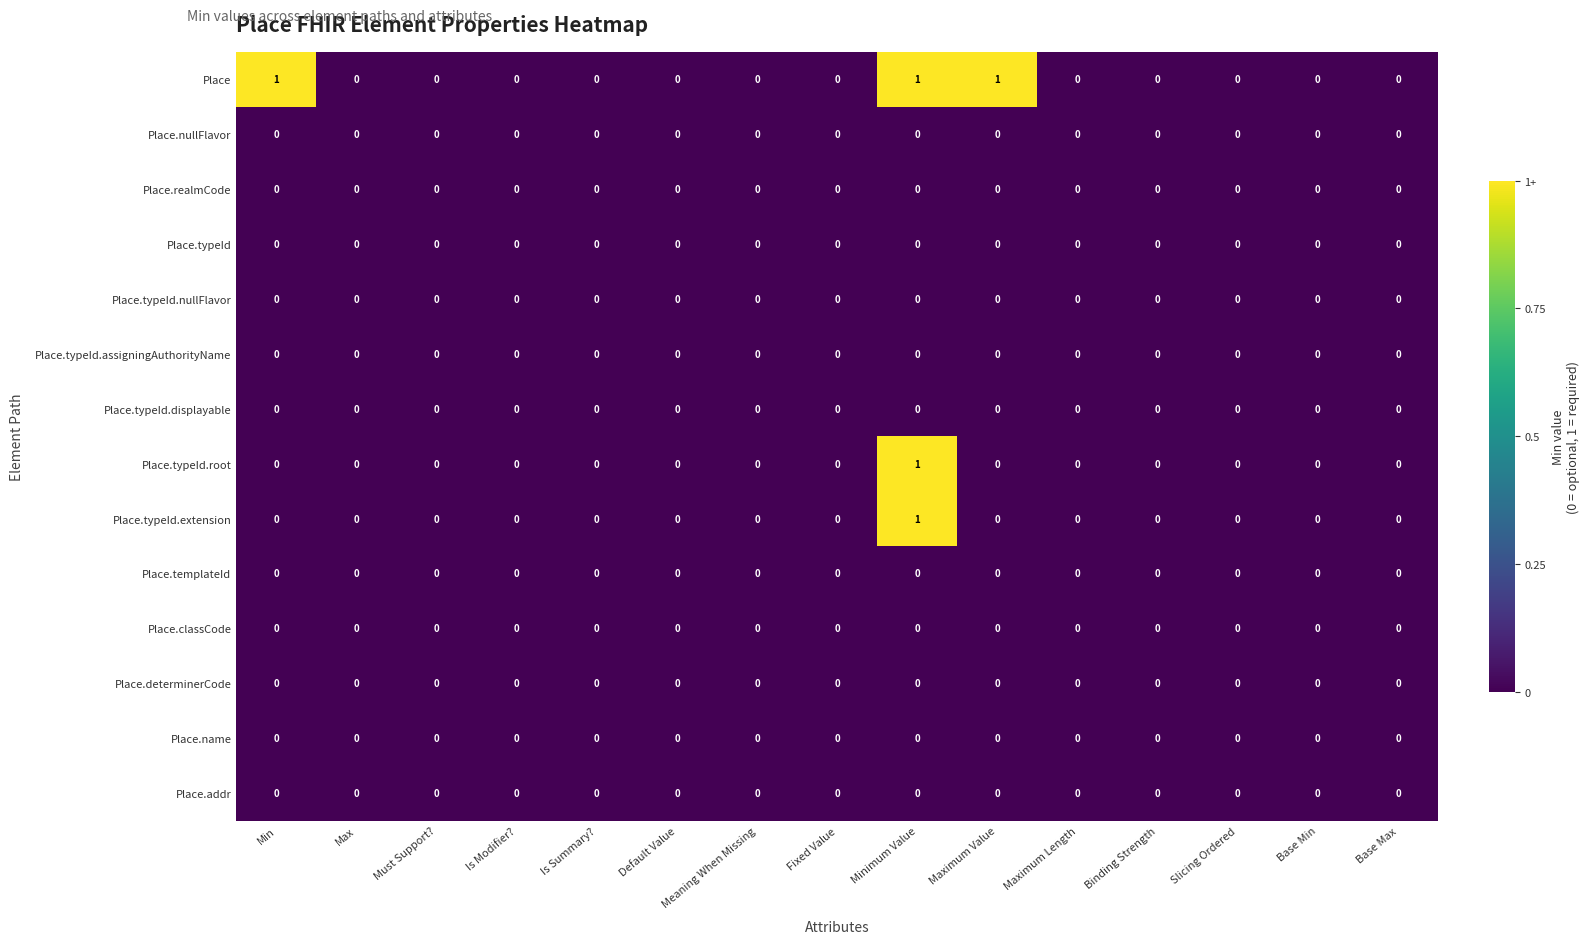

True or false: Place.addr has a value of 0 at Maximum Value.

True